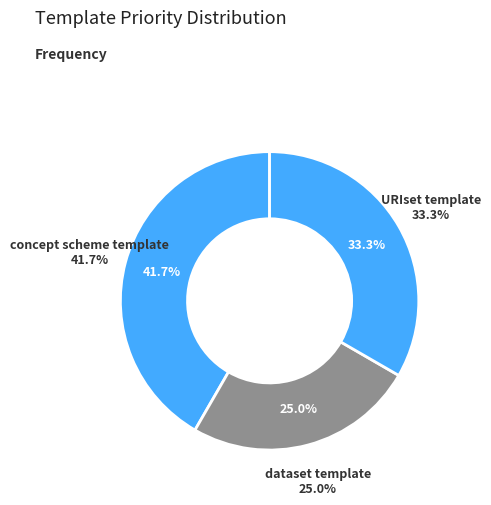

Do concept scheme template and dataset template together represent more than half of the pie?

Yes